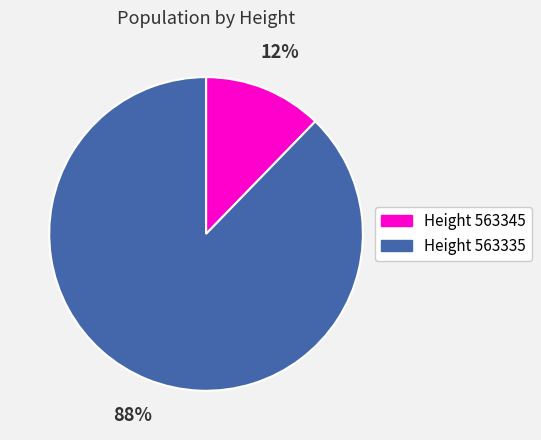

Is there any slice that represents more than half of the pie?

Yes